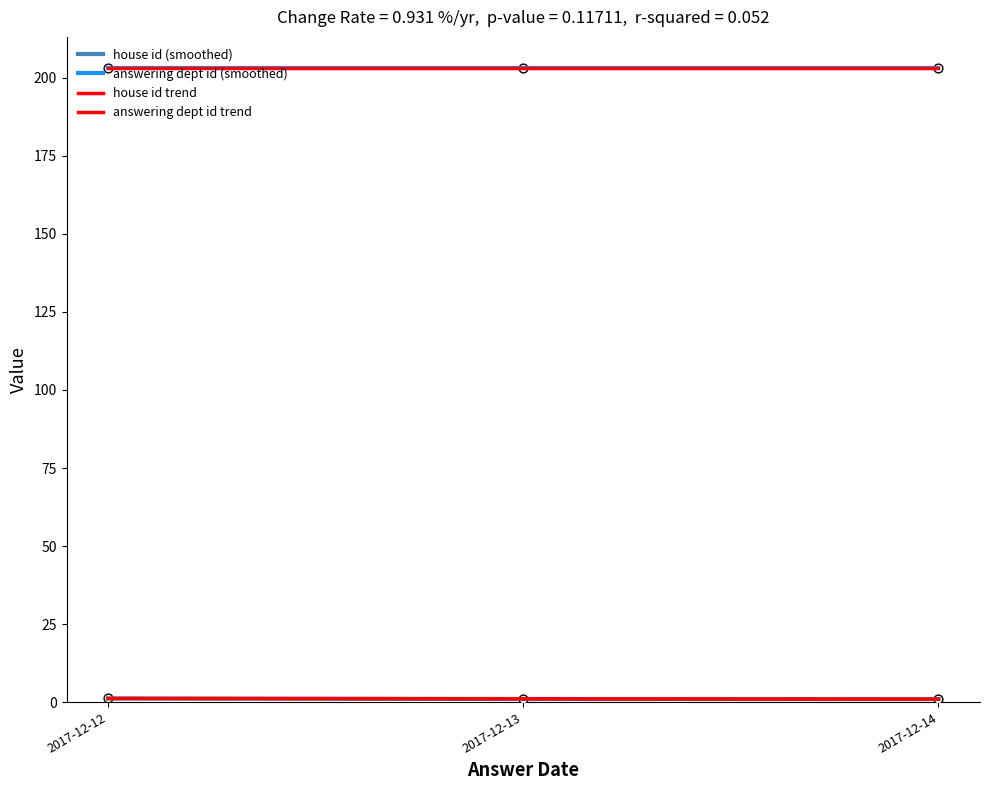

At which category is the sum across all series the highest?

2017-12-12